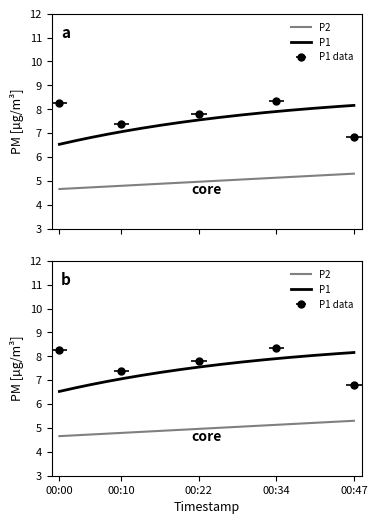

At 00:15, list the series in order from smallest to largest.

P2, P1